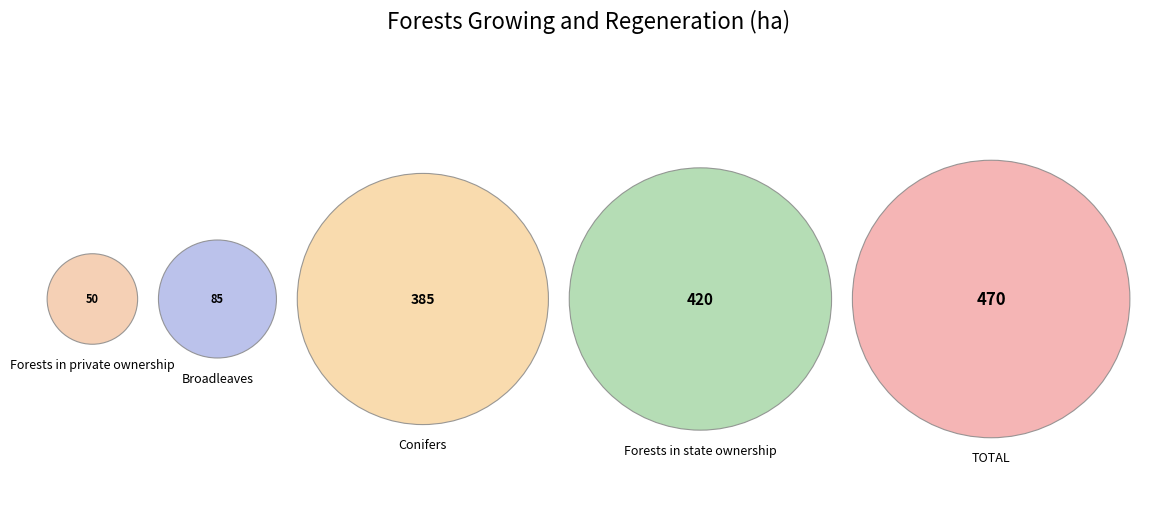

What is the ratio of the value at TOTAL to the value at Conifers?

1.2